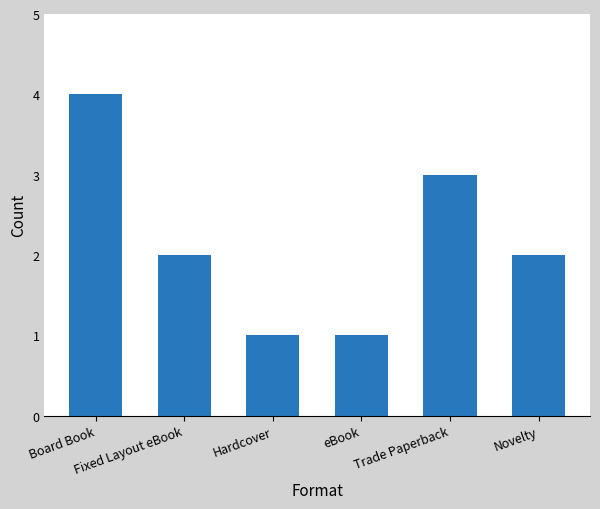

What is the change in value from Board Book to Hardcover?

-3